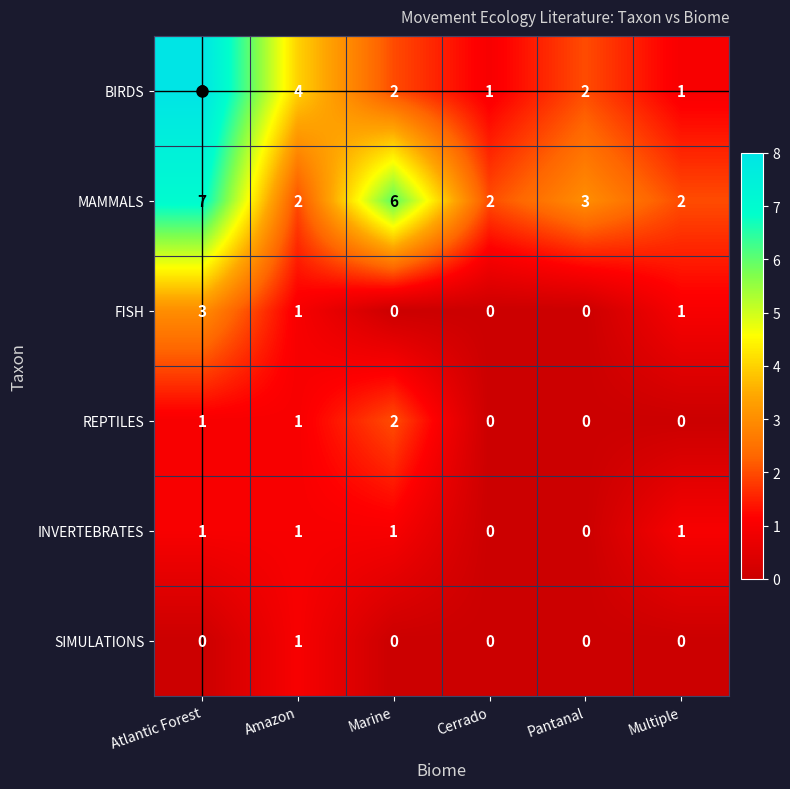

Is it true that INVERTEBRATES equals 0 at Cerrado?

True